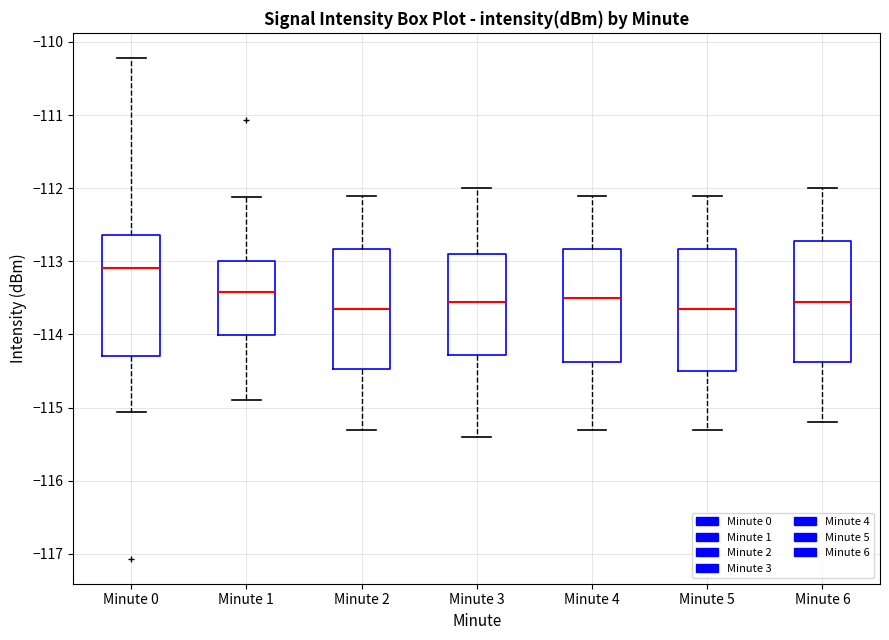

Reading left to right, read every box against the y-axis: the position of its median line, the range the box covers, and the ends of its whiskers. The values are not printed on the chart, so give them approximately, as read against the axis.

Minute 0: median -113.1, box -114.3 to -112.6, whiskers -115.1 to -110.2
Minute 1: median -113.4, box -114.0 to -113.0, whiskers -114.9 to -112.1
Minute 2: median -113.6, box -114.5 to -112.8, whiskers -115.3 to -112.1
Minute 3: median -113.5, box -114.3 to -112.9, whiskers -115.4 to -112.0
Minute 4: median -113.5, box -114.4 to -112.8, whiskers -115.3 to -112.1
Minute 5: median -113.6, box -114.5 to -112.8, whiskers -115.3 to -112.1
Minute 6: median -113.5, box -114.4 to -112.7, whiskers -115.2 to -112.0